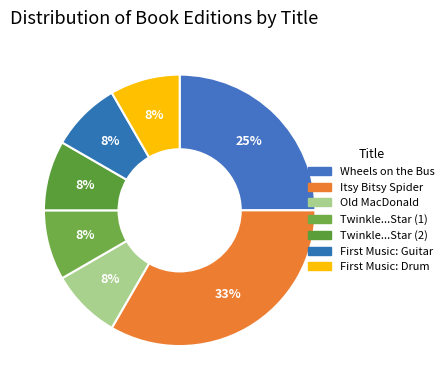

Rank the categories by value from highest to lowest.

Itsy Bitsy Spider, Wheels on the Bus, Old MacDonald Had A Farm, Twinkle Twinkle Little Star (174179697), Twinkle Twinkle Little Star (183098327), First Music Book: Guitar, My First Music Book: Drum Set